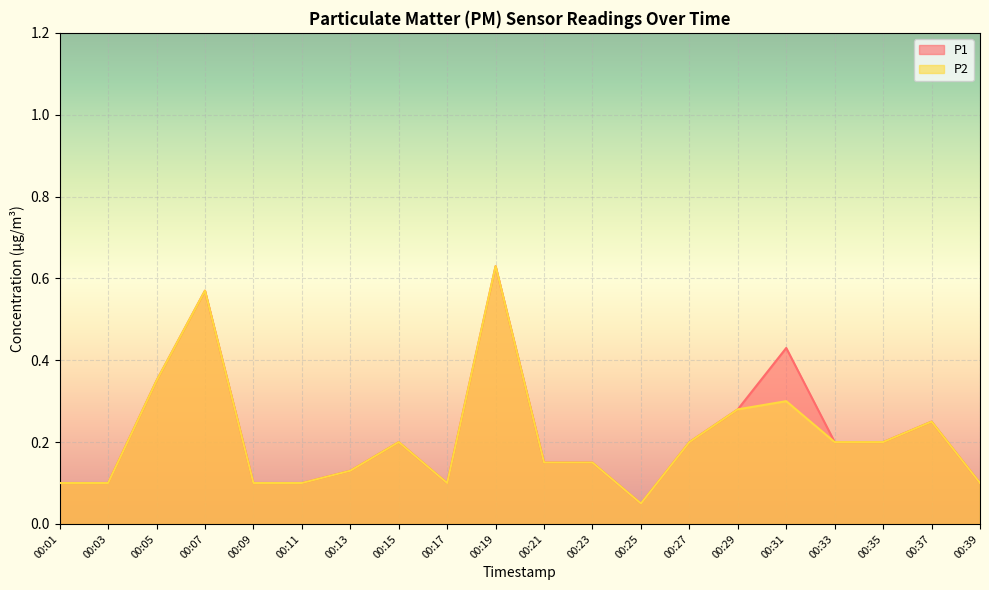

At which category is the sum across all series the highest?

00:19